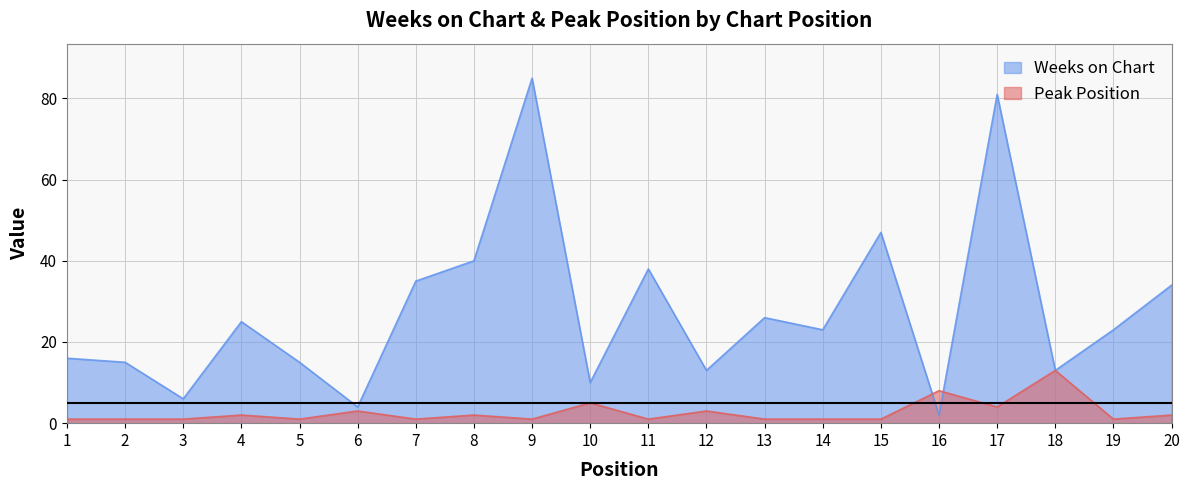

What is the difference between the second highest and minimum values in the Weeks on Chart series?

79